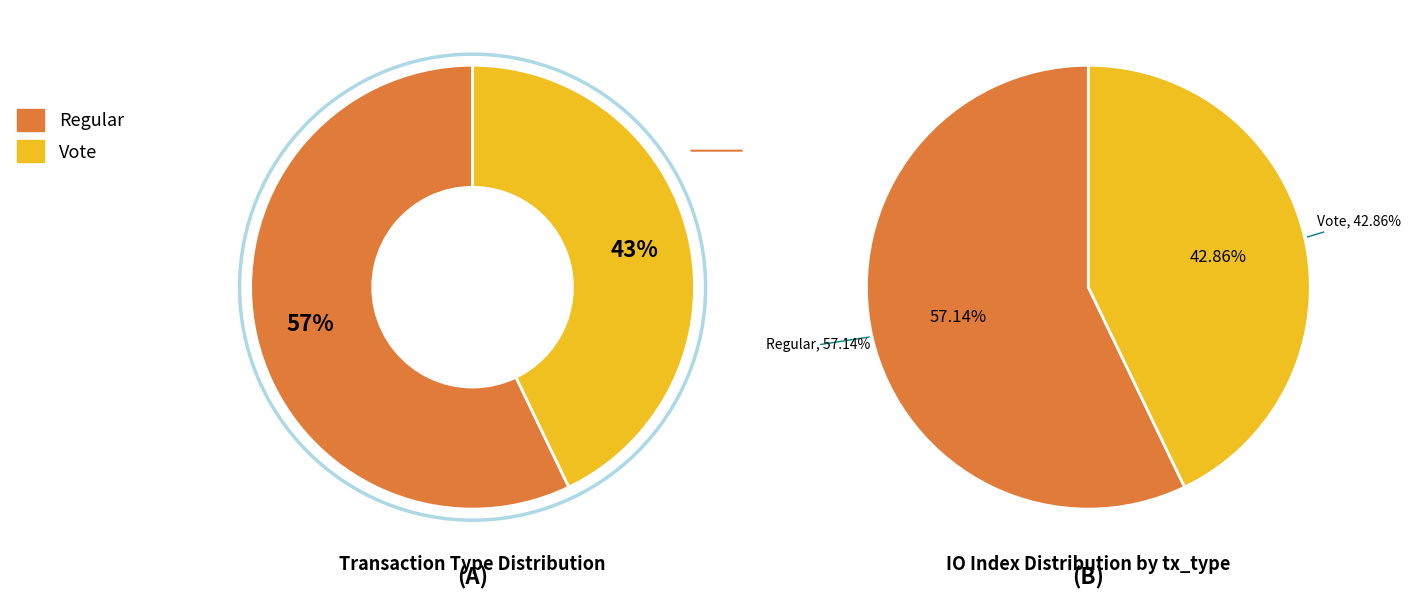

Which slice represents more than half of the pie?

Regular (io_index=4)